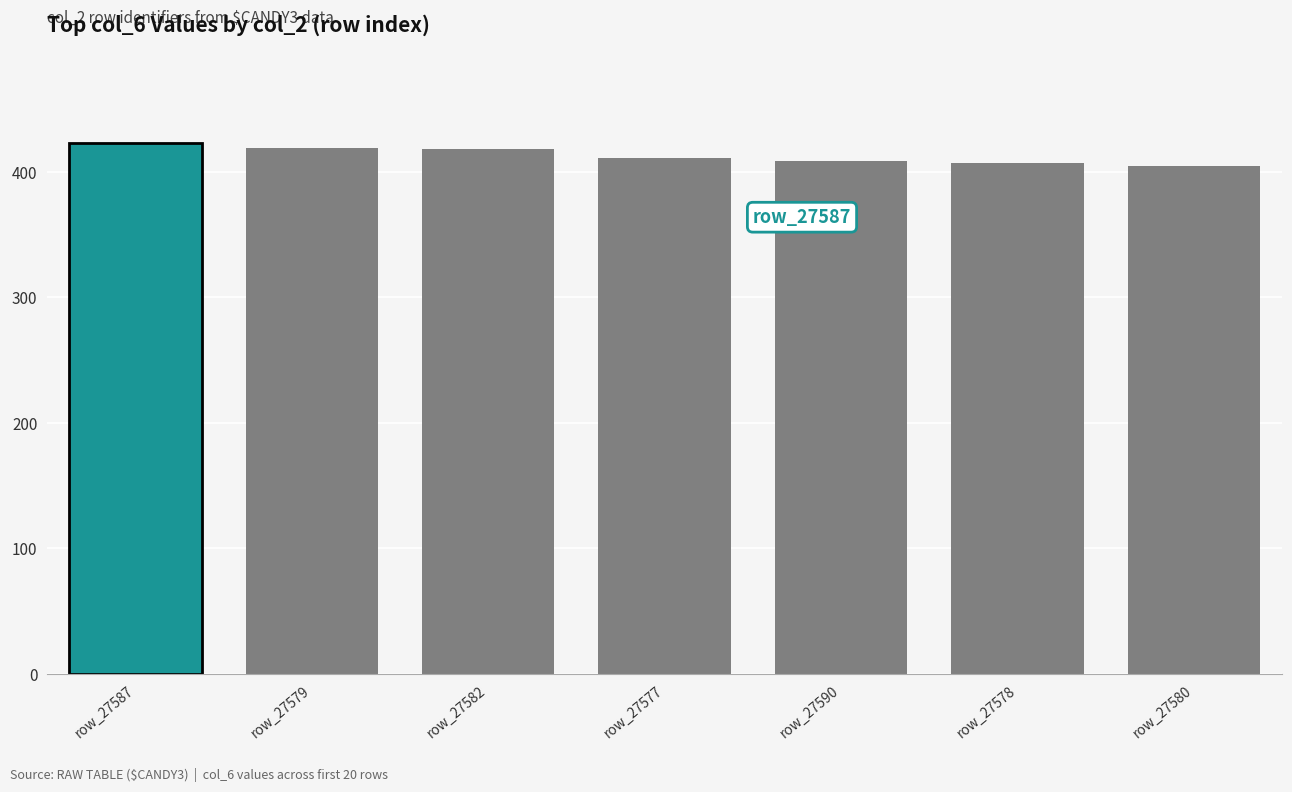

What is the greatest value displayed?

423